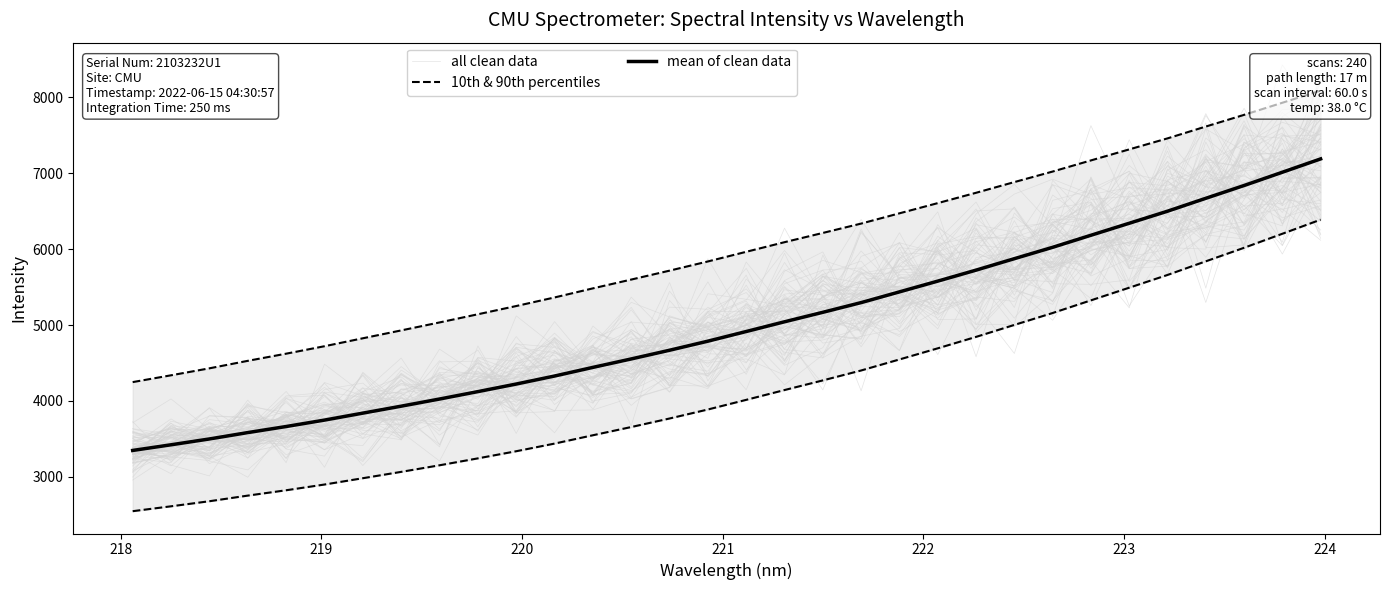

What is the lowest value of the mean of clean data series?

3348.5